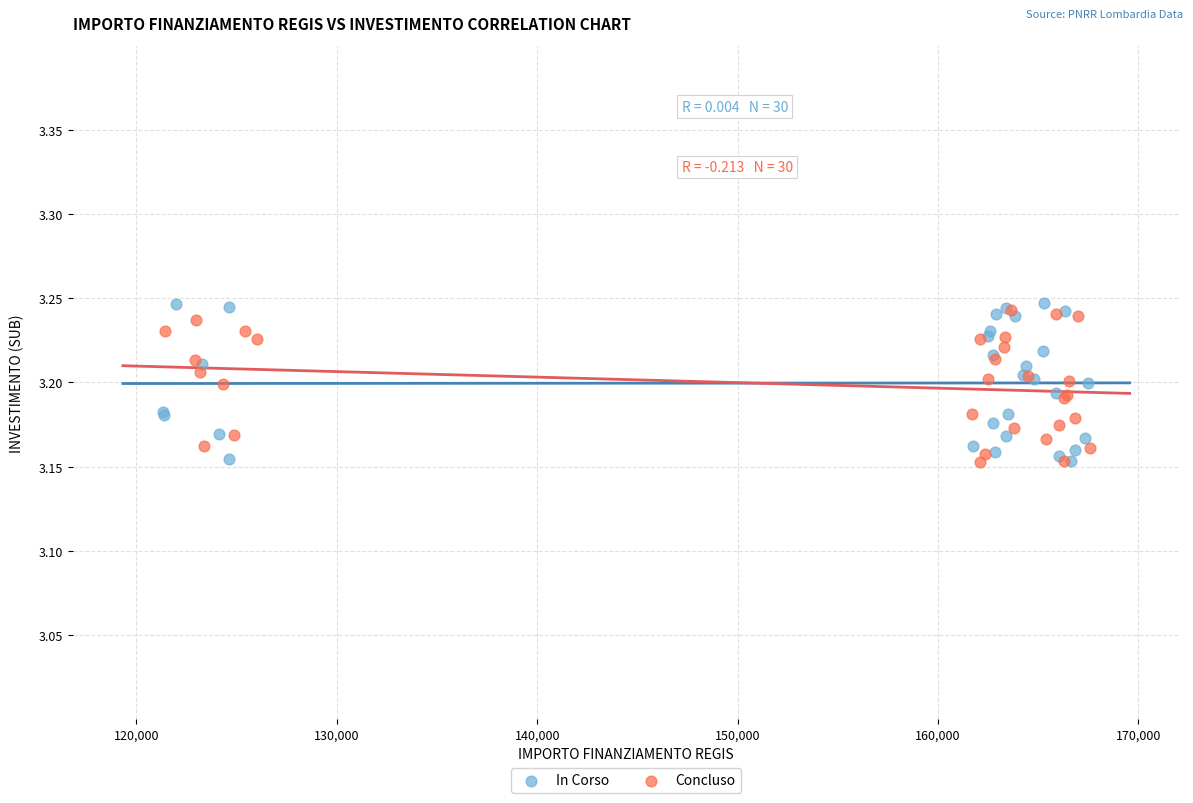

Which series has the widest spread of Y values?

In Corso